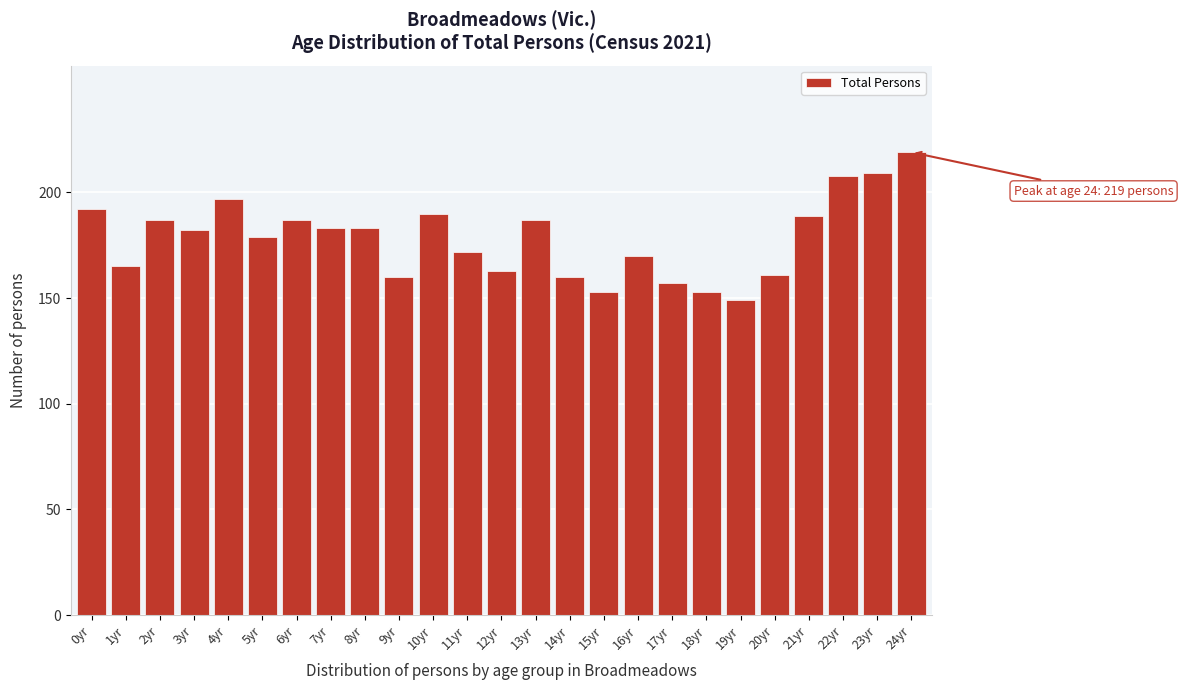

What is the average value?

178